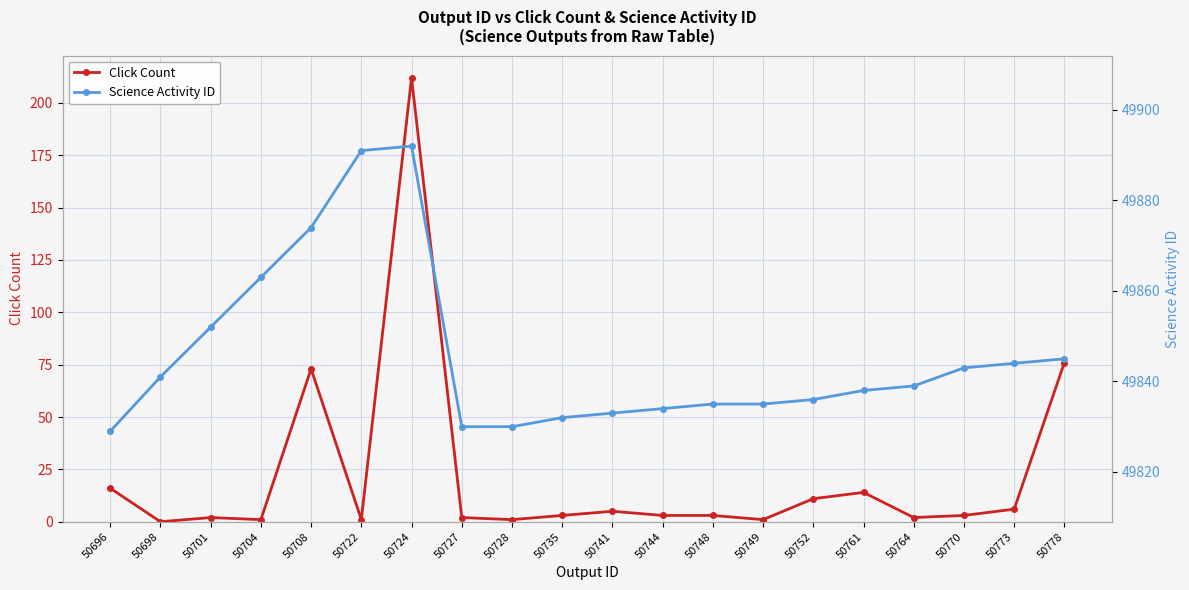

Which has a higher value, 50773 or 50708?

50708